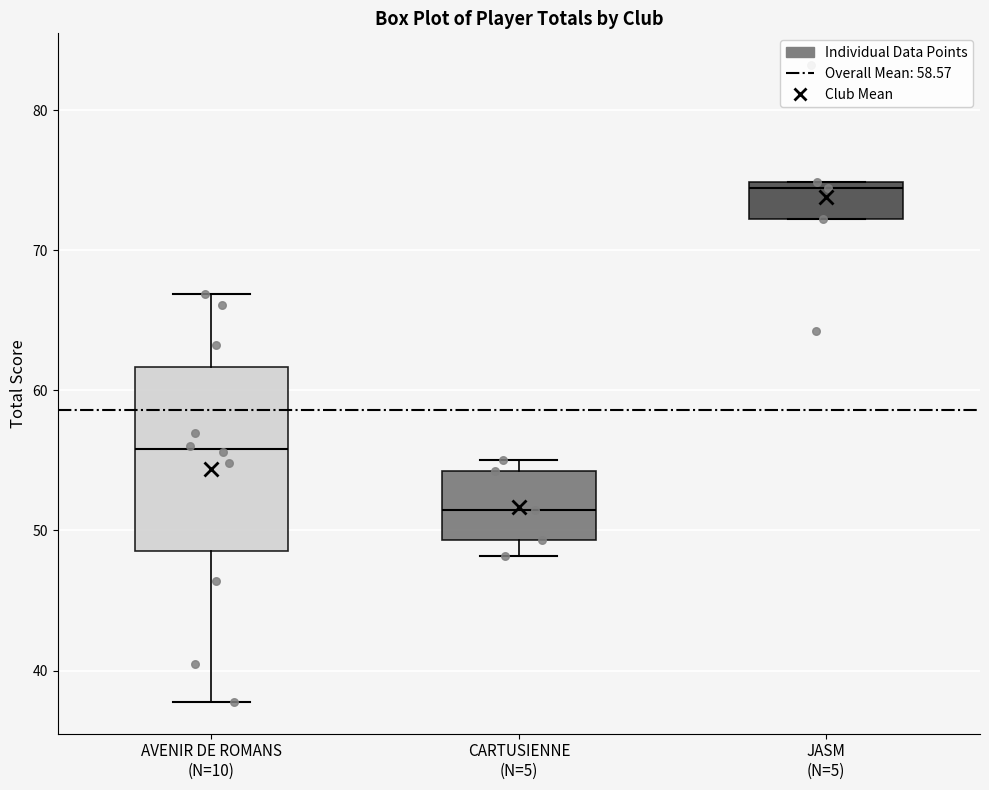

Where does the median line of the box for JASM (N=5) sit on the y-axis? The values are not printed on the chart, so give them approximately, as read against the axis.

74